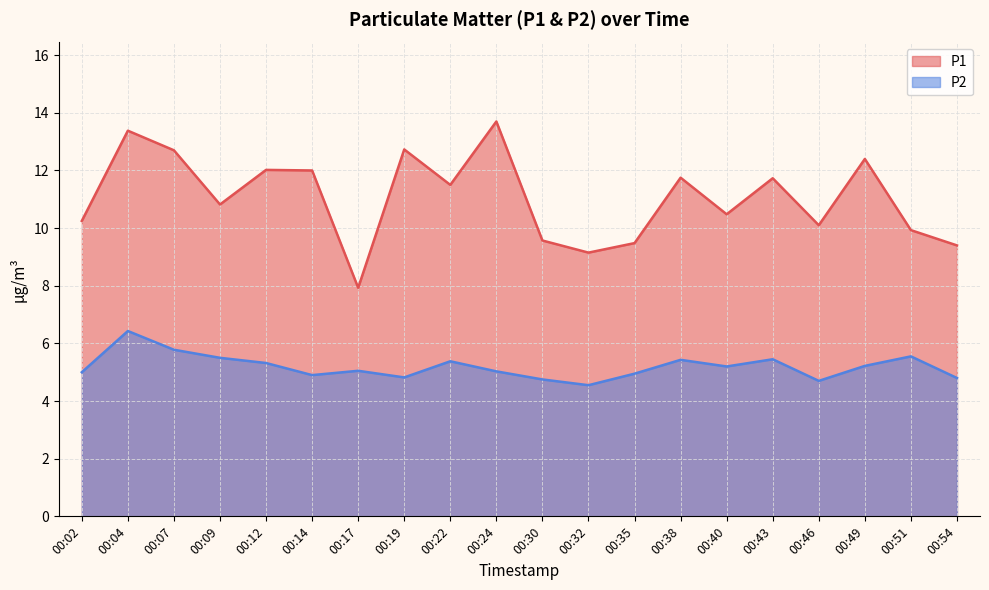

Between 00:02 and 00:49, which series saw the biggest shift?

P1